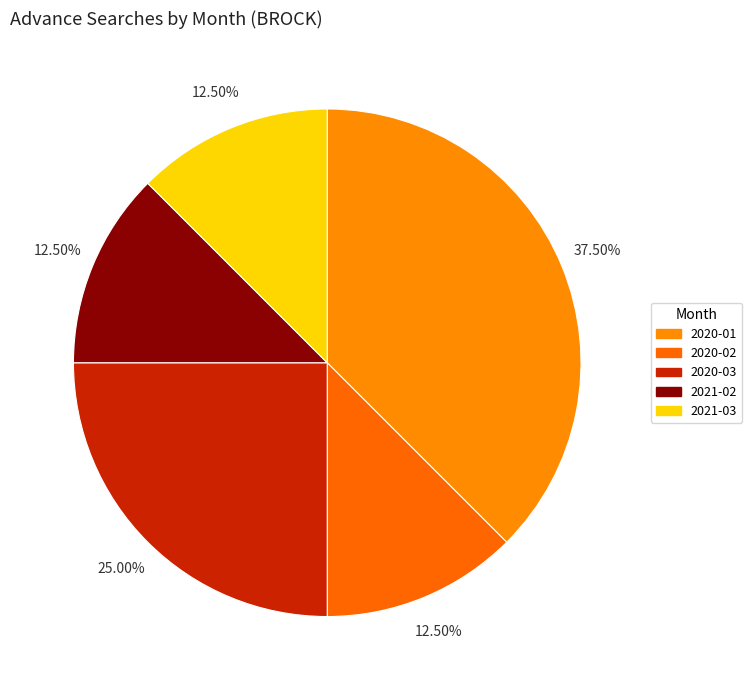

Is 2020-01 the majority of the pie?

No